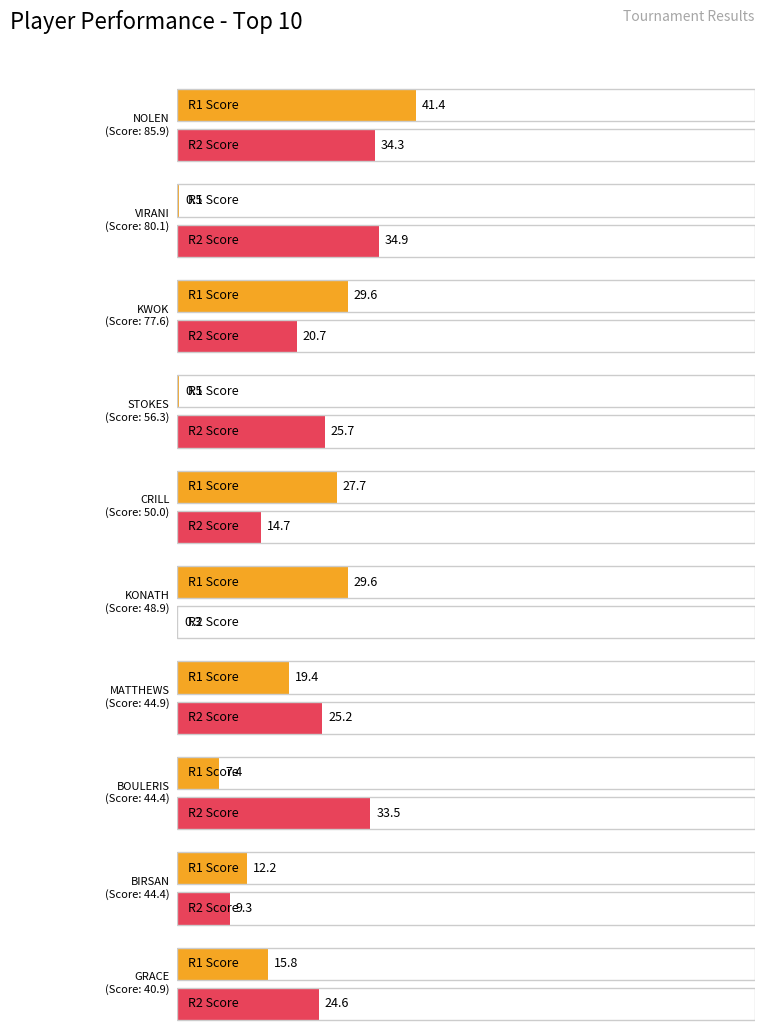

At which label does R2 first exceed 25?

NOLEN